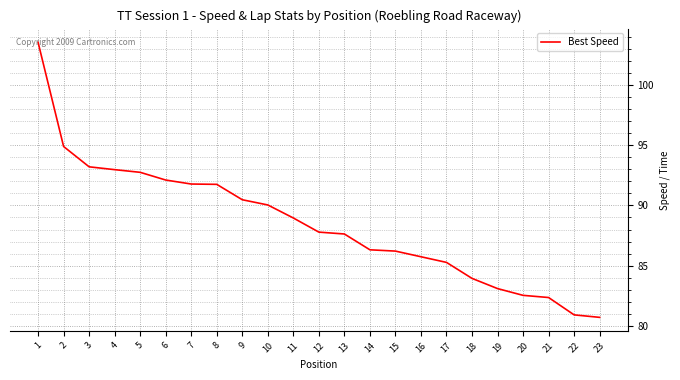

Count the number of data series in this chart.

1